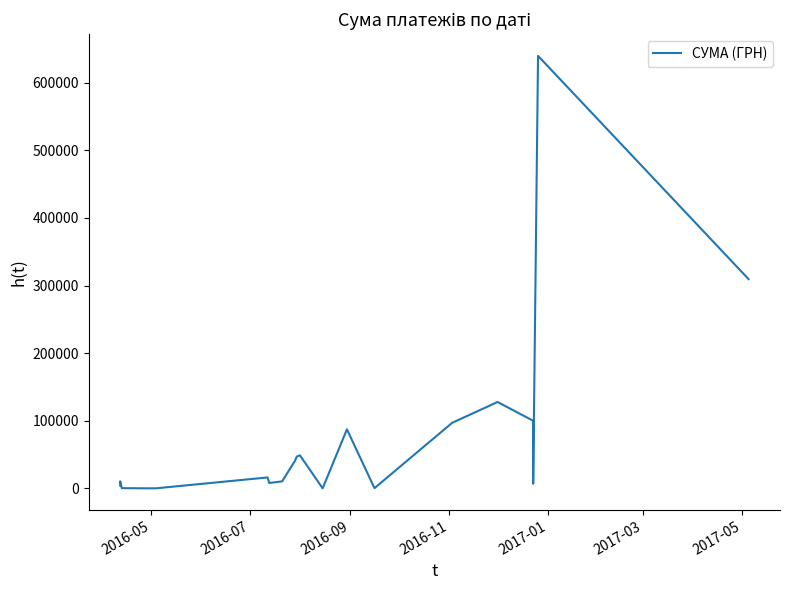

What is the difference between the second highest and minimum values?

309423.5